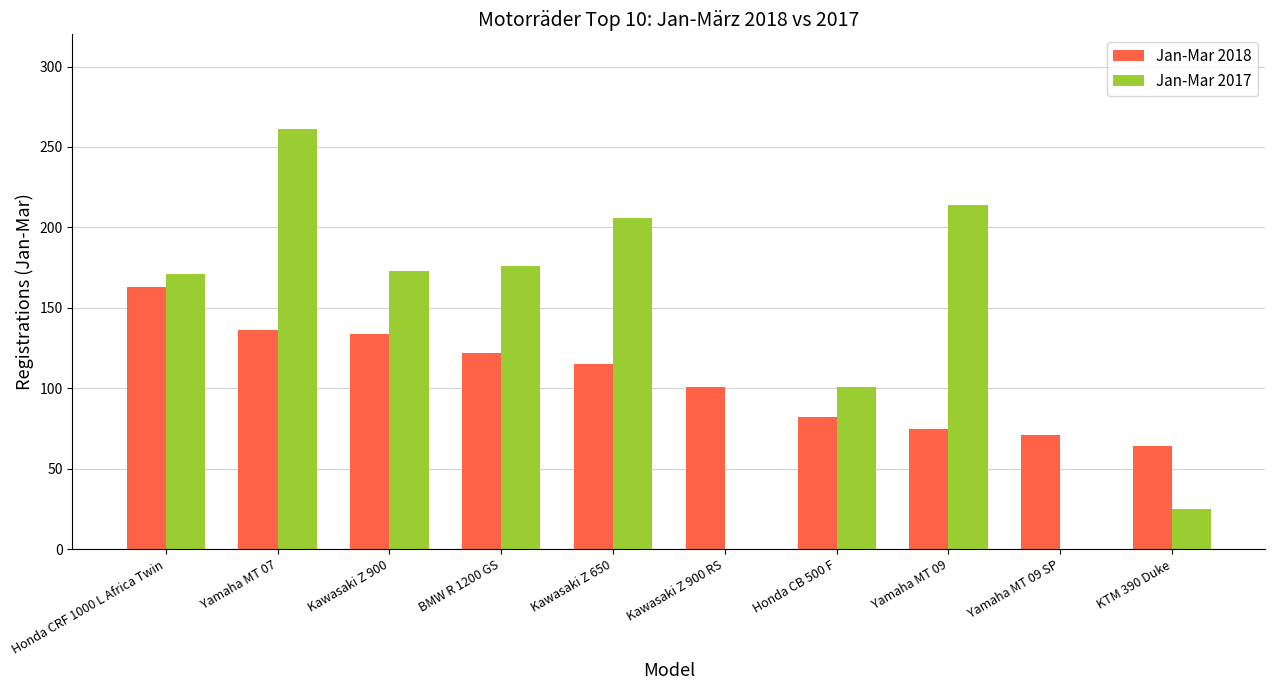

Does the chart contain stacked bars?

No